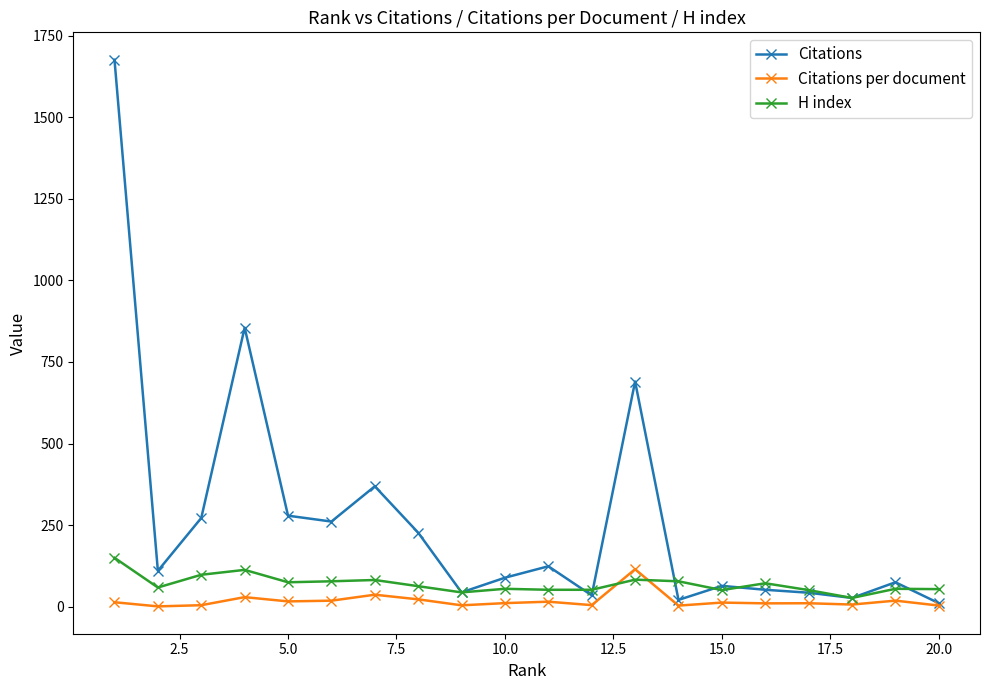

What is the maximum value shown in the chart?

1676.0